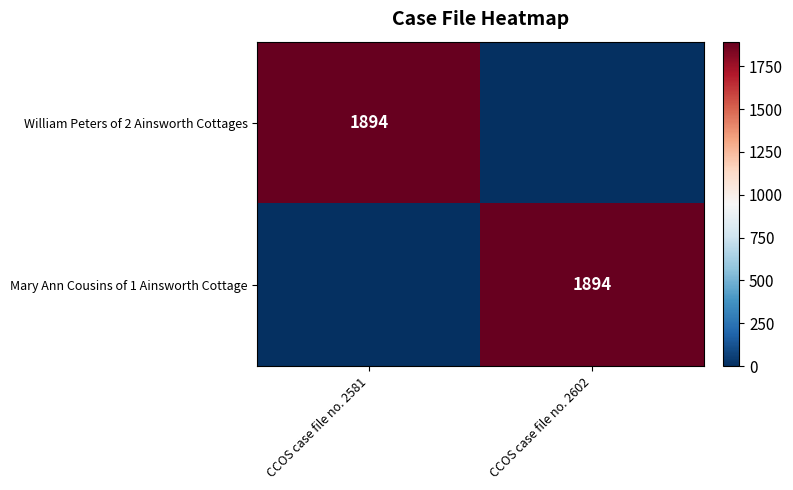

The value of William Peters of 2 Ainsworth Cottages at CCOS case file no. 2581 is 1894. True or false?

True